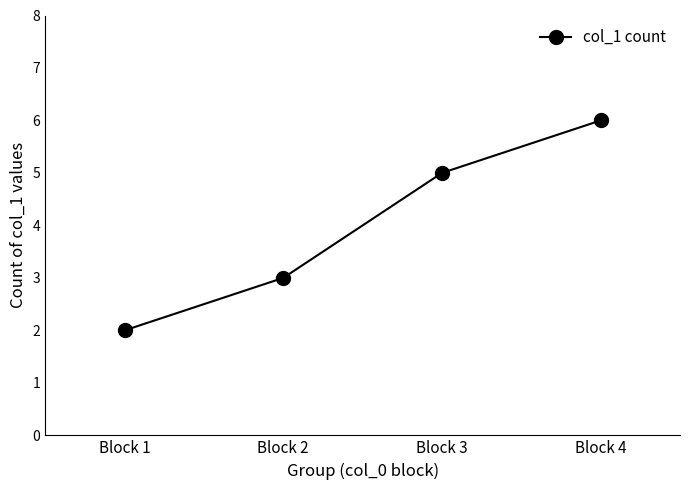

True or false: the data shows 5 at Block 3.

True